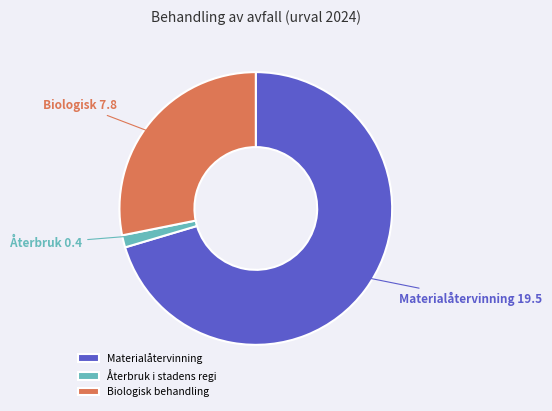

Rank the categories by value from lowest to highest.

Återbruk i stadens regi, Biologisk behandling, Materialåtervinning